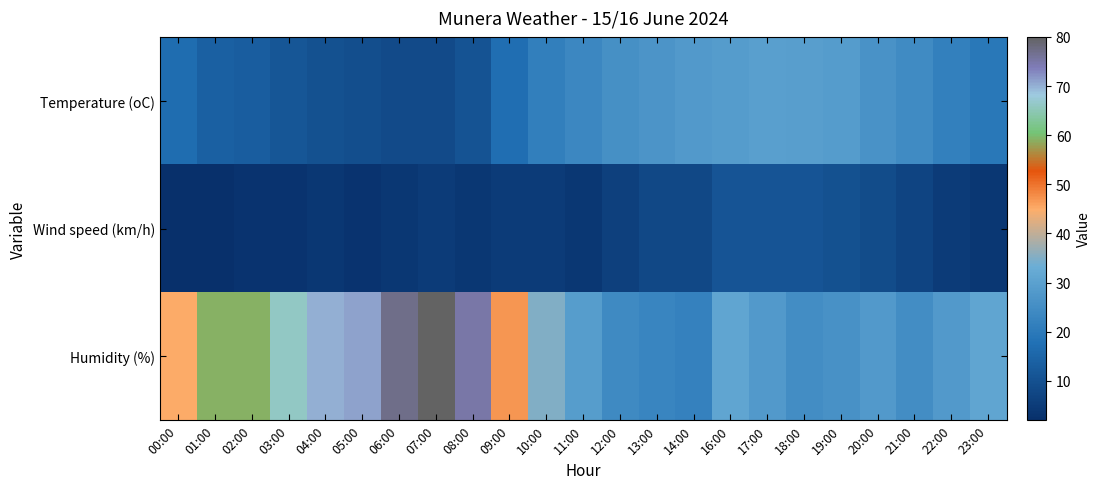

What is the minimum value shown in the chart?

2.0